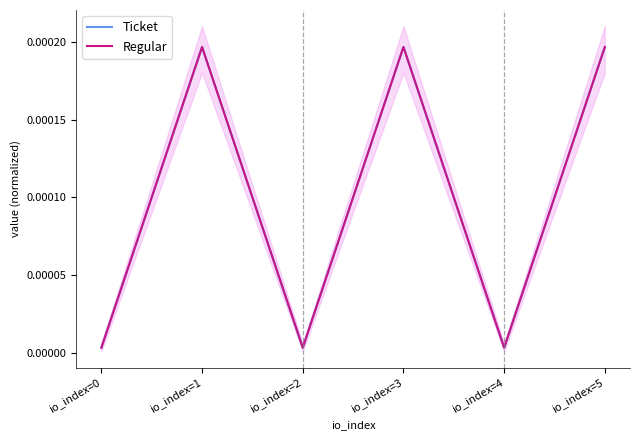

Between io_index=3 and io_index=4, which series saw the biggest shift?

Ticket